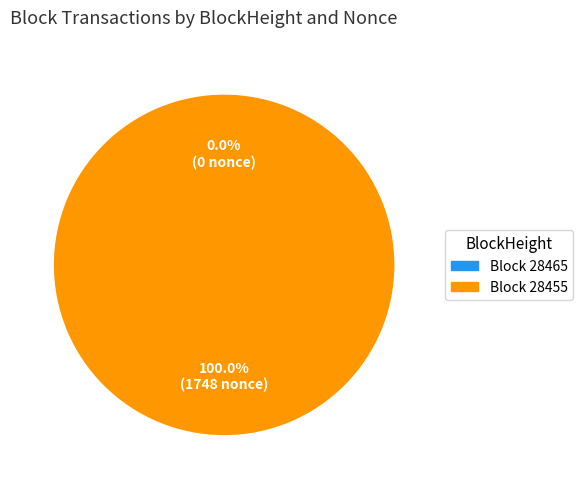

What is the largest slice in the pie chart?

28455